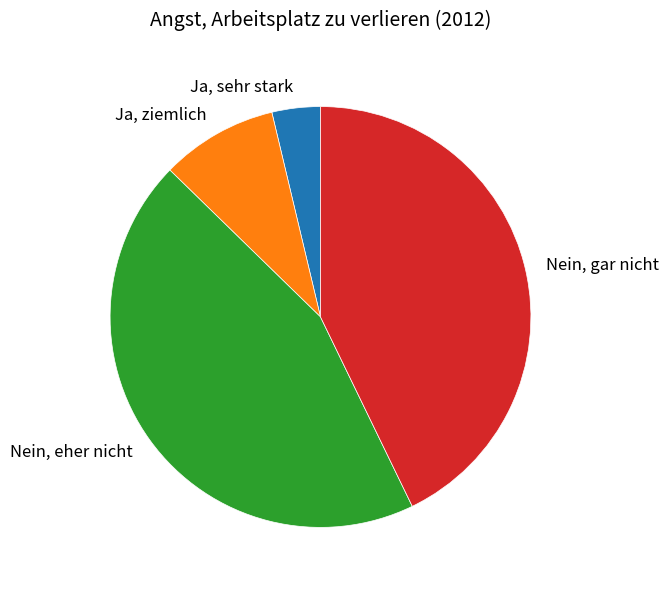

Do Nein, eher nicht and Ja, sehr stark together represent more than half of the pie?

No